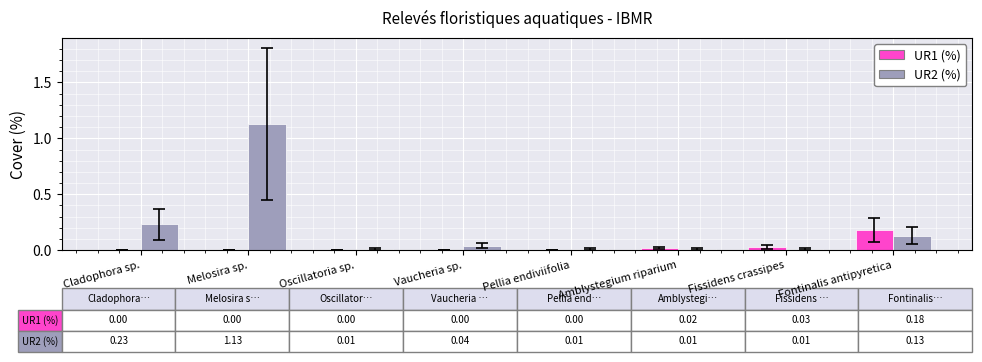

At which category is the sum across all series the highest?

Melosira sp.